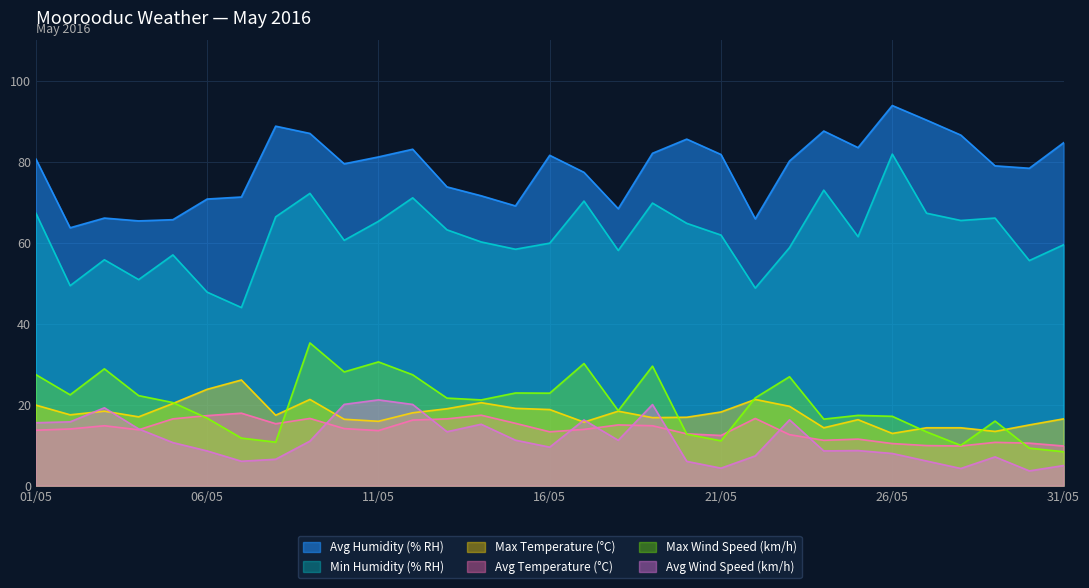

What is the minimum value for Max Temperature (°C)?

12.9